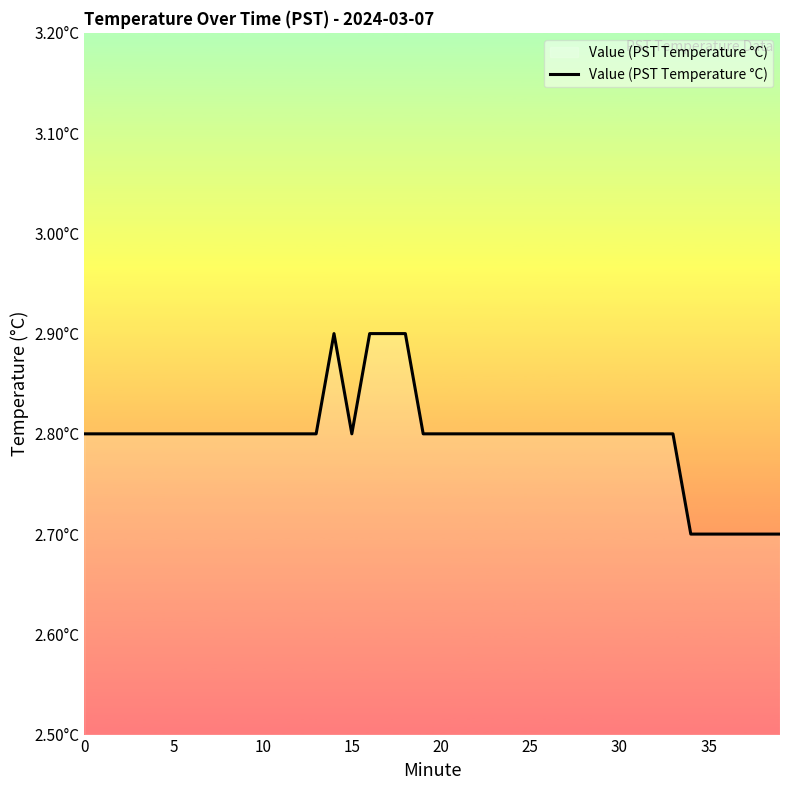

At which label is the value closest to 2?

34